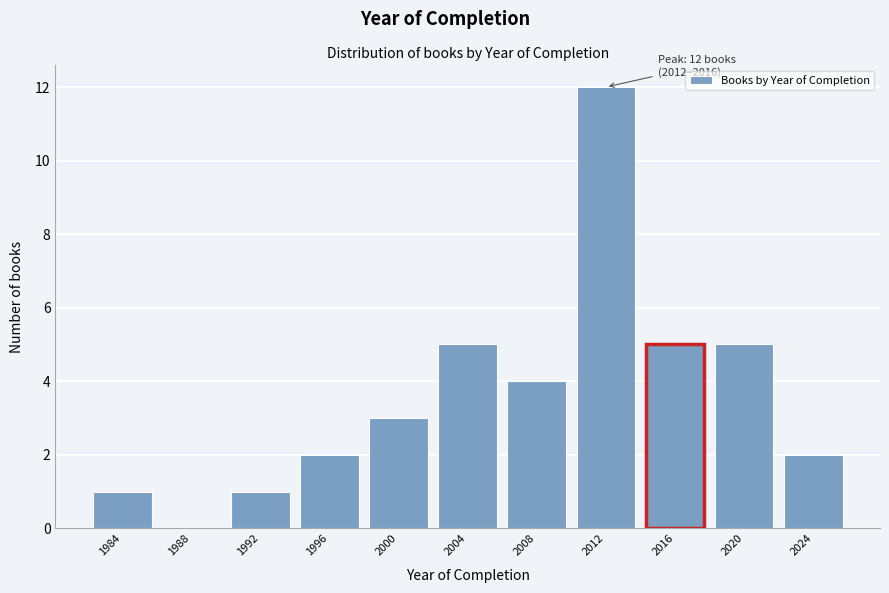

Reading left to right, extract all data points from this chart.

1984=1	1988=0	1992=1	1996=2	2000=3	2004=5	2008=4	2012=12	2016=5	2020=5	2024=2